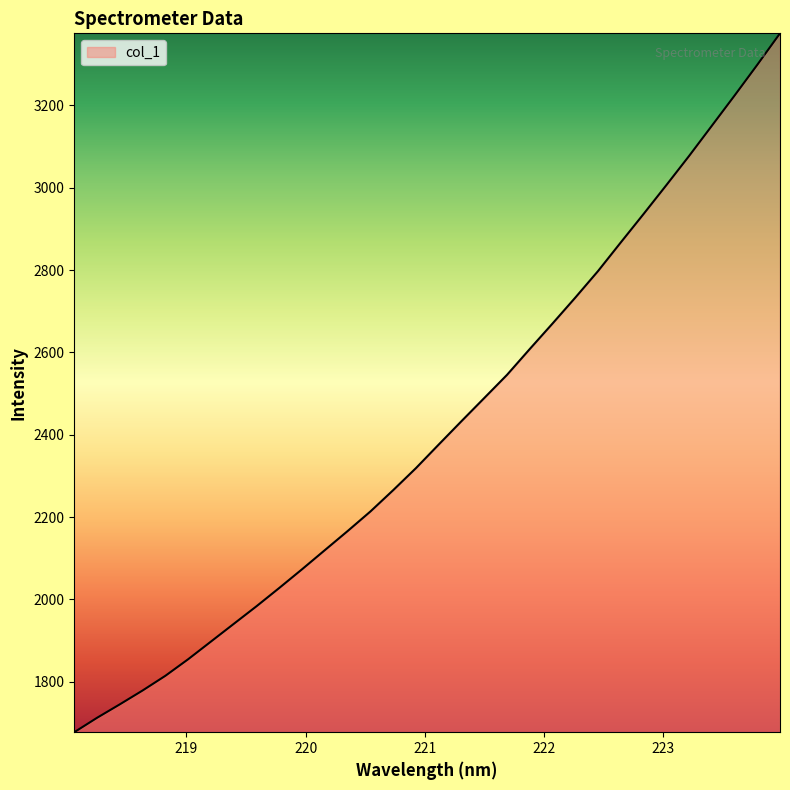

What is the greatest value displayed?

3375.3